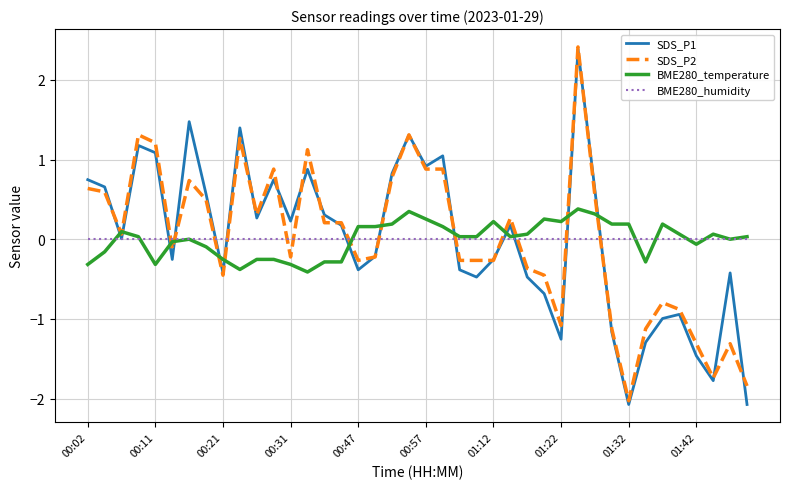

What is the minimum value for BME280_temperature?

-0.4